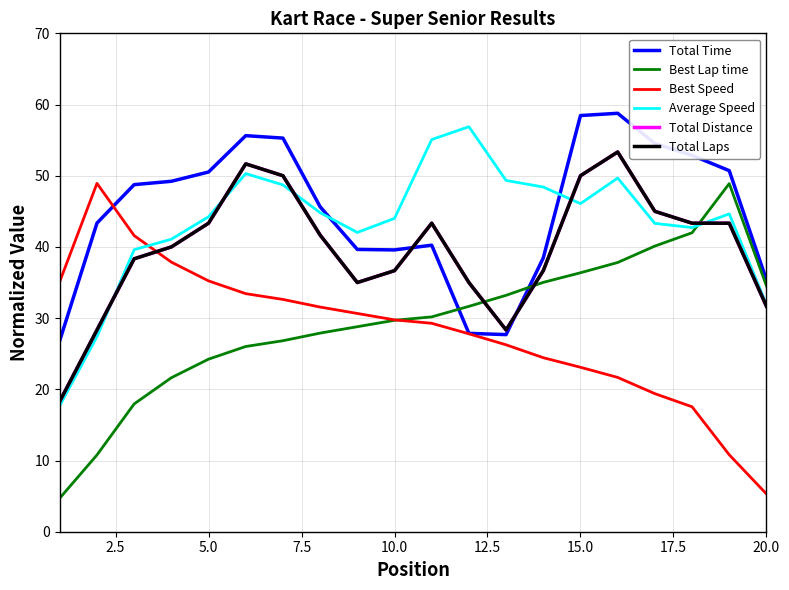

What is the greatest value displayed?

58.8